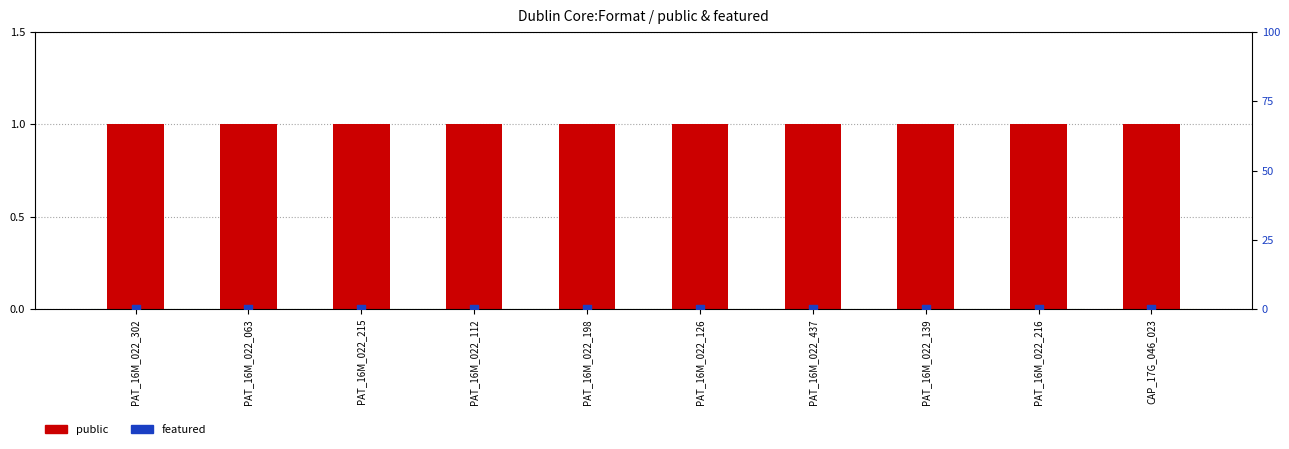

Which series reaches the minimum Y coordinate?

featured